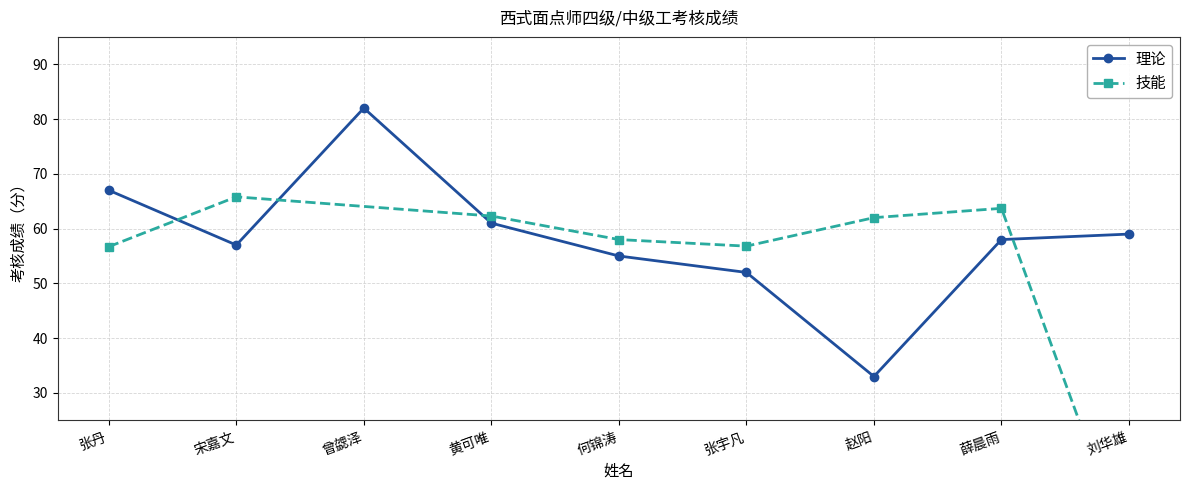

What is the difference between the second highest and second lowest values?

15